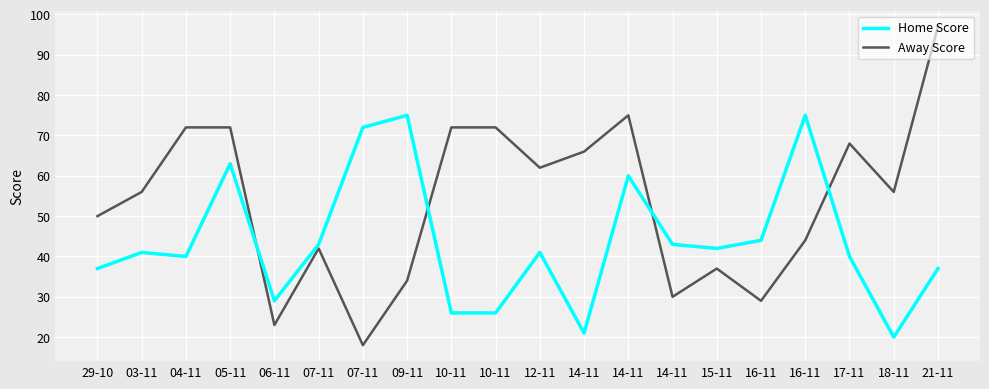

What is the smallest value displayed?

18